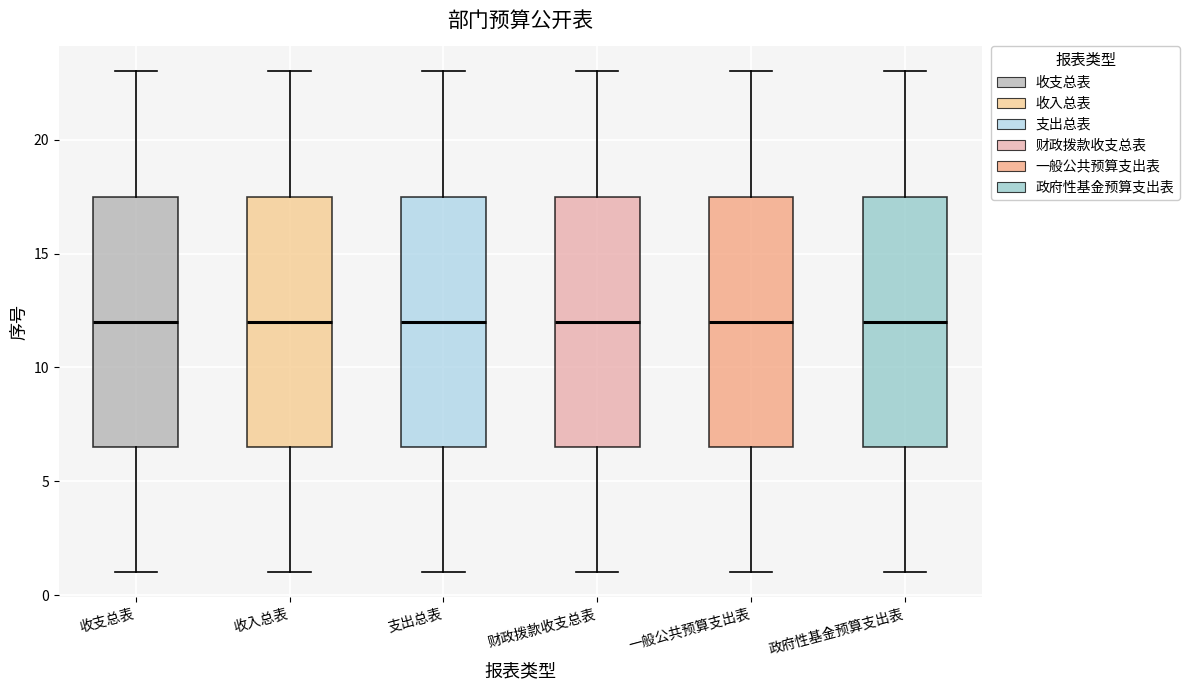

Reading left to right, transcribe this box plot: for each box, give where its median line is, the range the box spans, and where its two whiskers end, as read against the y-axis. The values are not printed on the chart, so give them approximately, as read against the axis.

收支总表: median 12.0, box 6.5 to 17.5, whiskers 1.0 to 23.0
收入总表: median 12.0, box 6.5 to 17.5, whiskers 1.0 to 23.0
支出总表: median 12.0, box 6.5 to 17.5, whiskers 1.0 to 23.0
财政拨款收支总表: median 12.0, box 6.5 to 17.5, whiskers 1.0 to 23.0
一般公共预算支出表: median 12.0, box 6.5 to 17.5, whiskers 1.0 to 23.0
政府性基金预算支出表: median 12.0, box 6.5 to 17.5, whiskers 1.0 to 23.0